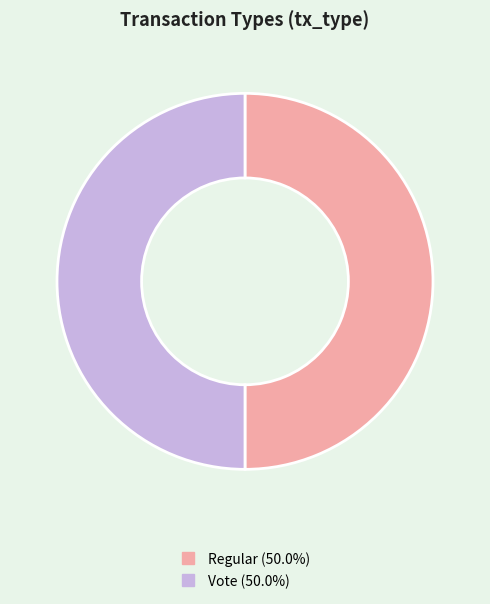

Do Regular and Vote together represent more than half of the pie?

Yes